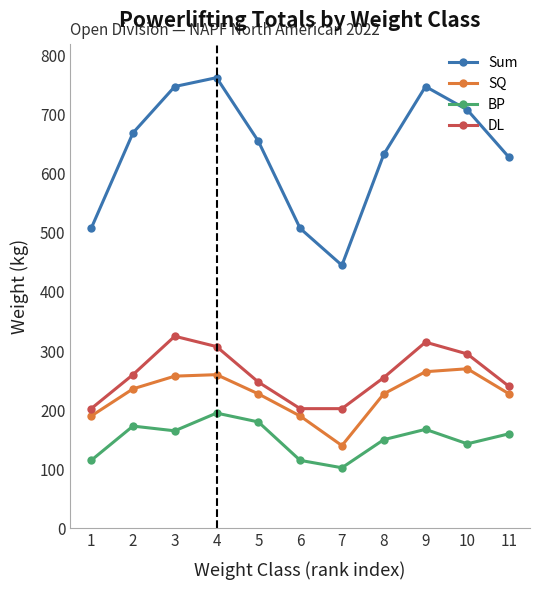

True or false: DL and Sum intersect in this chart.

False